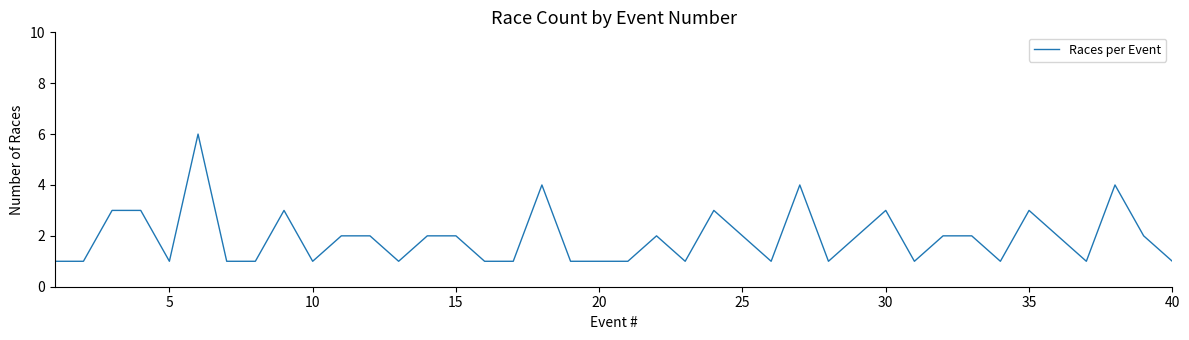

Does the chart display data point markers on the line(s)?

No